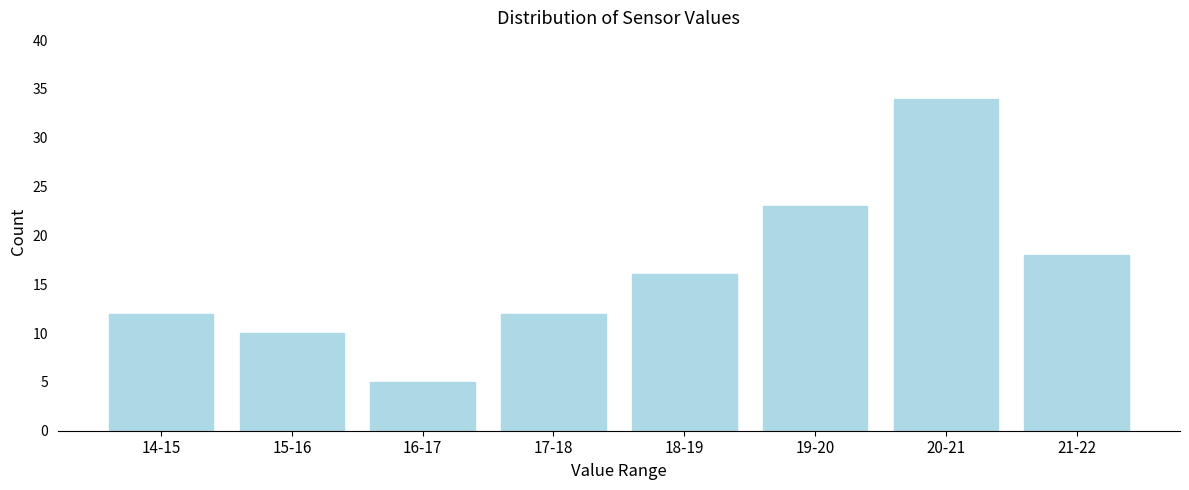

Reading left to right, list all the values displayed in this chart.

14-15=12	15-16=10	16-17=5	17-18=12	18-19=16	19-20=23	20-21=34	21-22=18